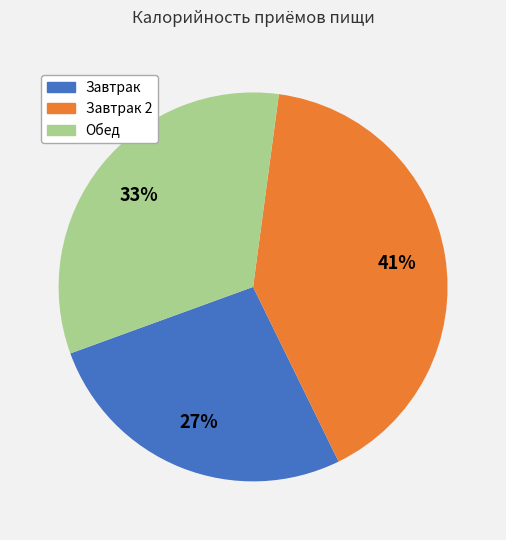

To the nearest percent, what is the difference between the largest and smallest slice percentages?

14%